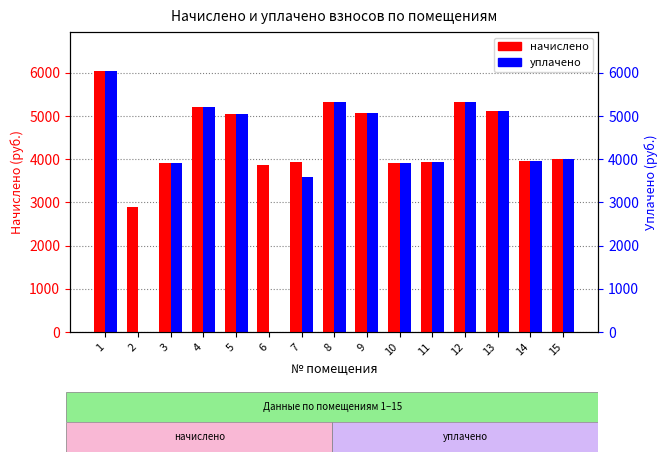

Rank the series by their maximum value, from highest to lowest.

начислено, уплачено